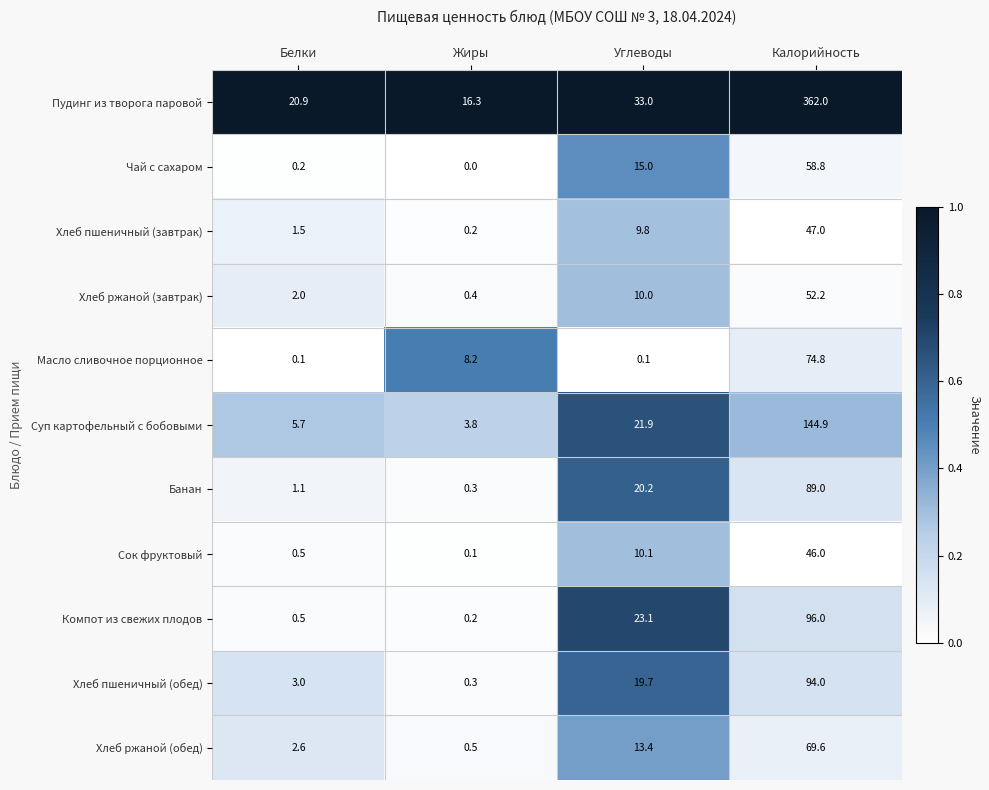

What is the highest value of the Компот из свежих плодов series?

96.0